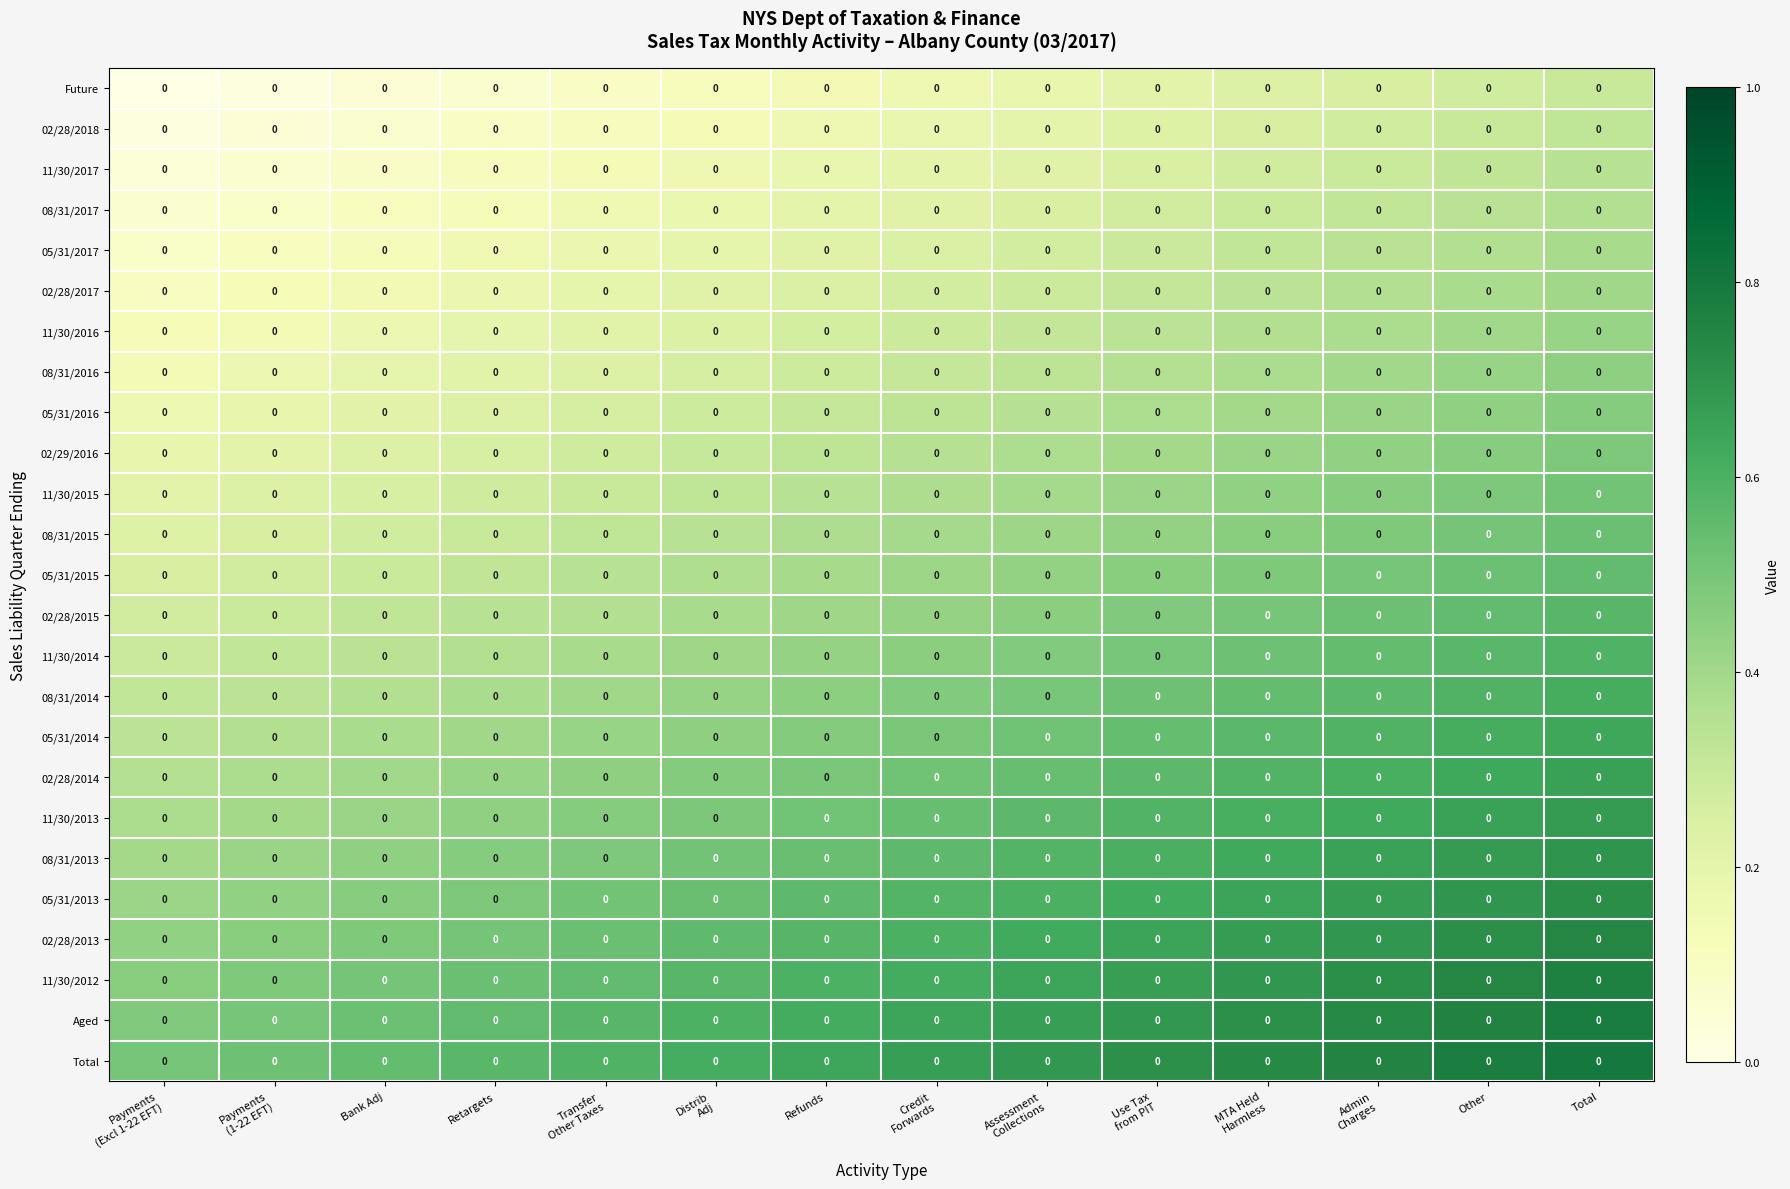

Which has a higher value, Payments
(1-22 EFT) or Admin
Charges?

Admin
Charges